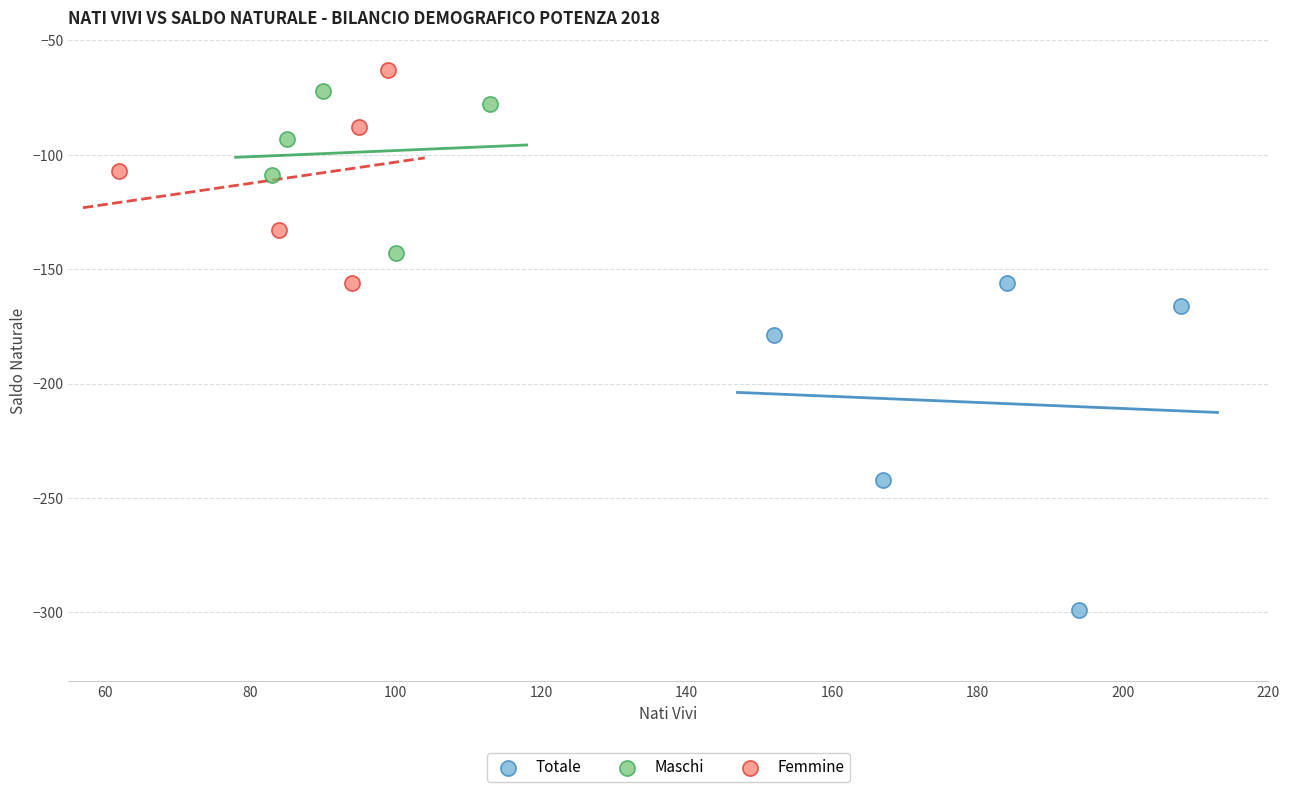

Which series reaches the maximum Y coordinate?

Femmine